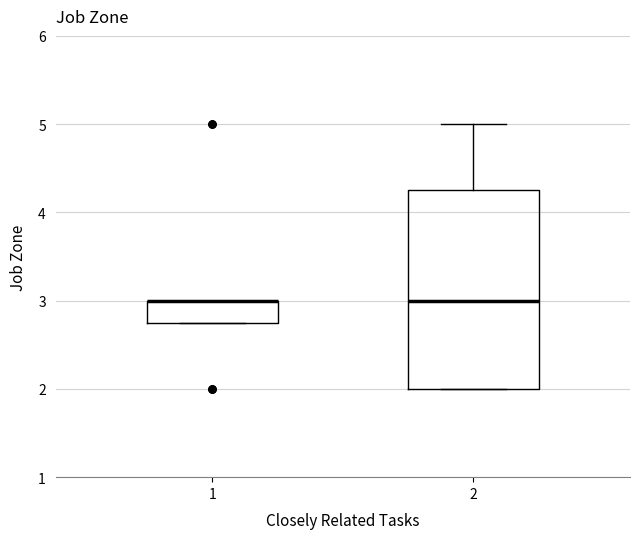

Which box is the tallest, from its lower edge to its upper edge?

2